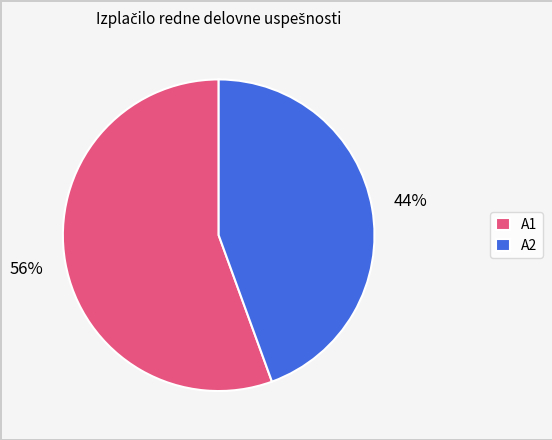

What is the majority slice?

A1